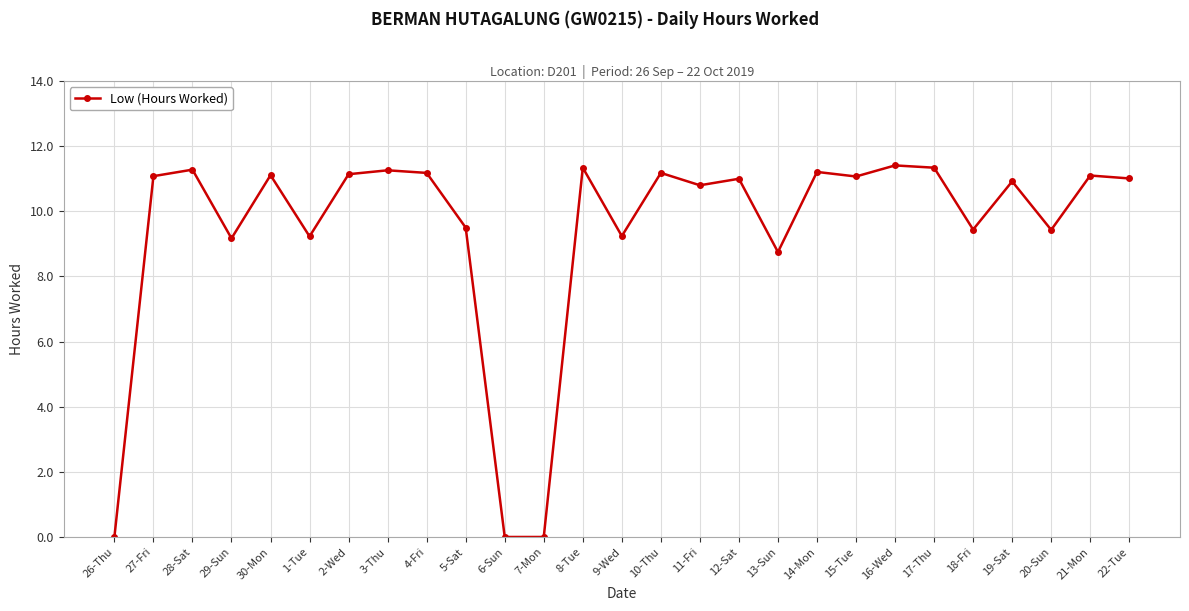

What is the value of the 25th point from the left?

9.4